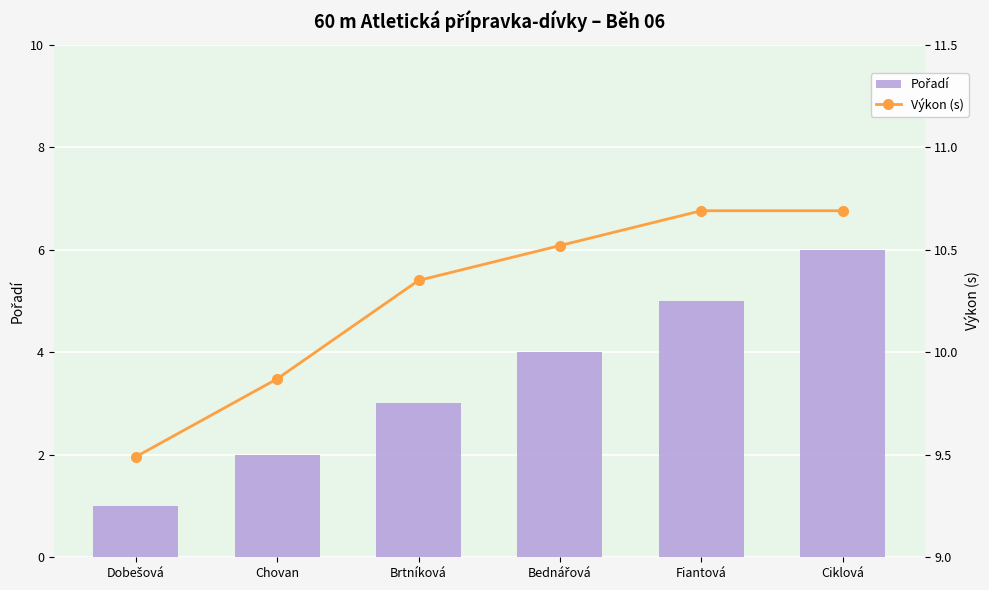

Which category has the highest value in the Výkon (s) series?

Fiantová